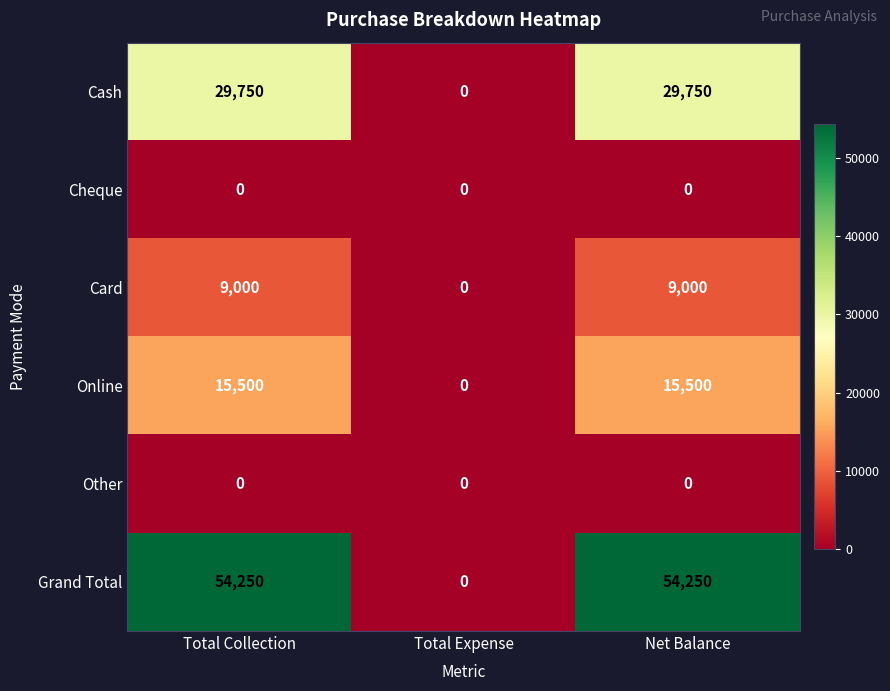

What is the difference between the highest and lowest values at Total Collection?

54250